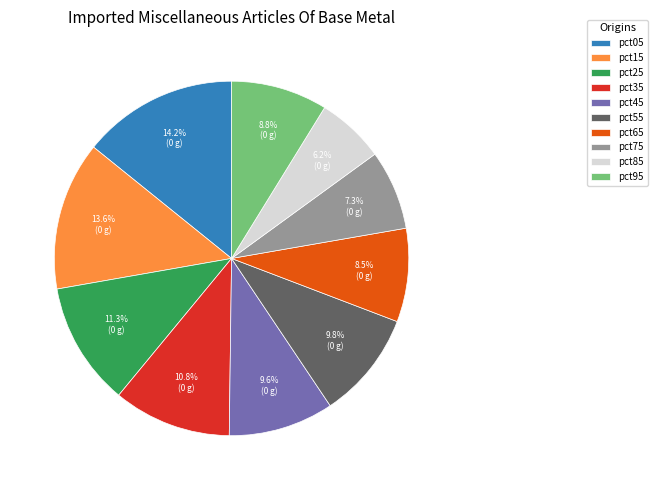

To the nearest percent, what percentage of the pie is pct55?

10%